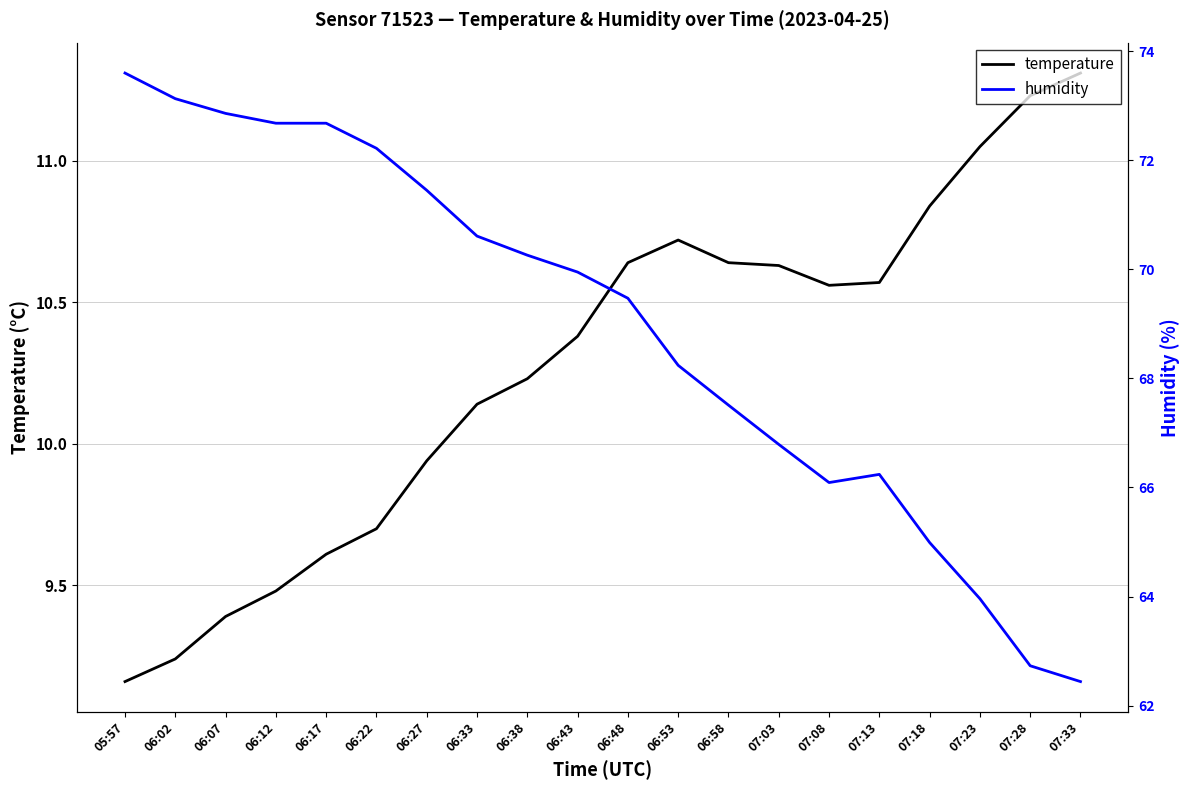

Where is the first local minimum for humidity?

07:08